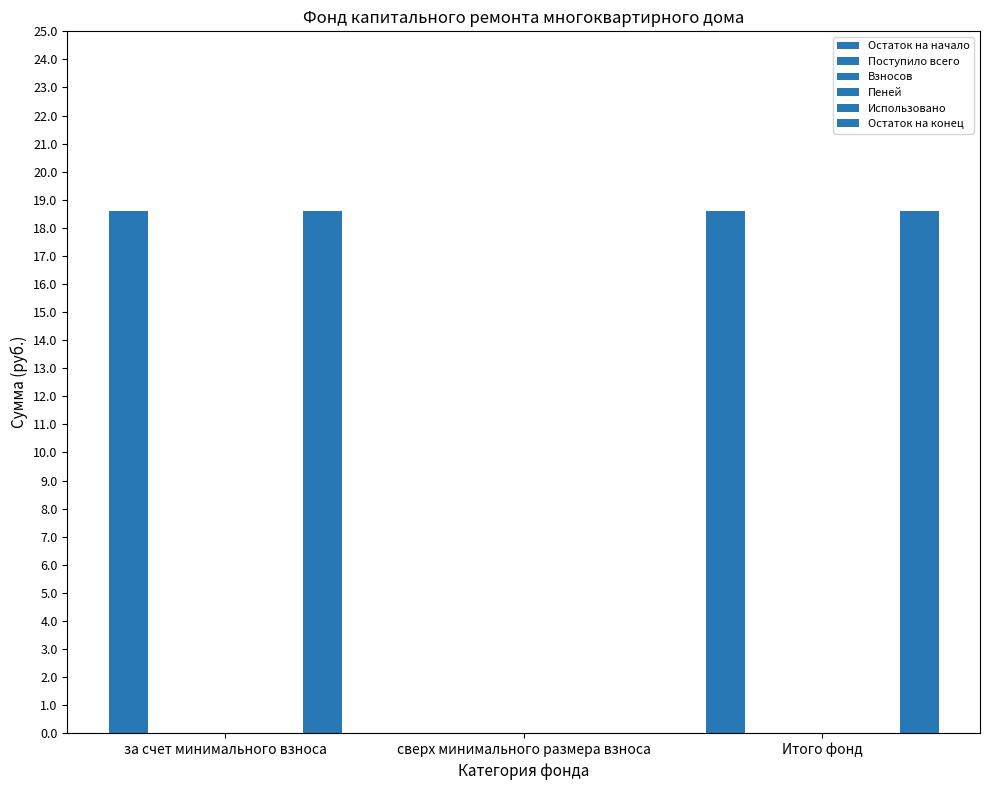

The Взносов series shows 0.0 at за счет минимального взноса. True or false?

True